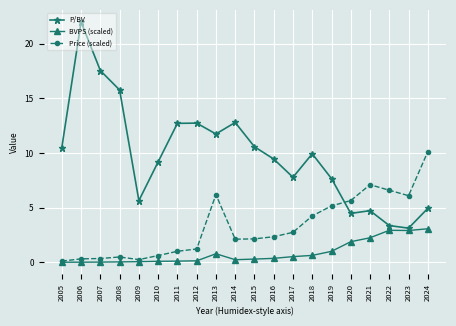

How many values in the Price (scaled) series are below 2?

8